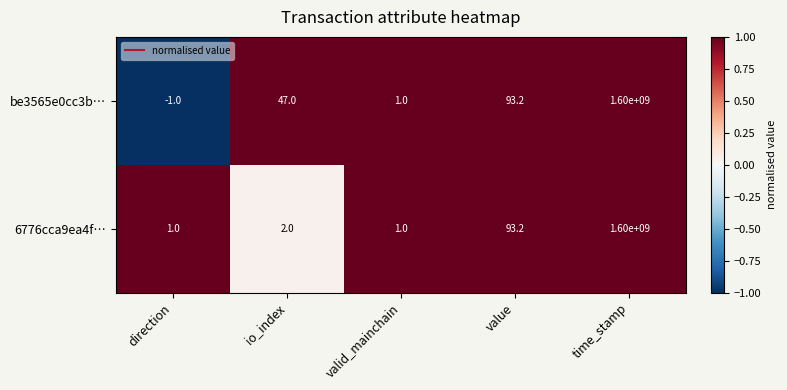

Which series has the largest range (max minus min)?

be3565e0cc3b…